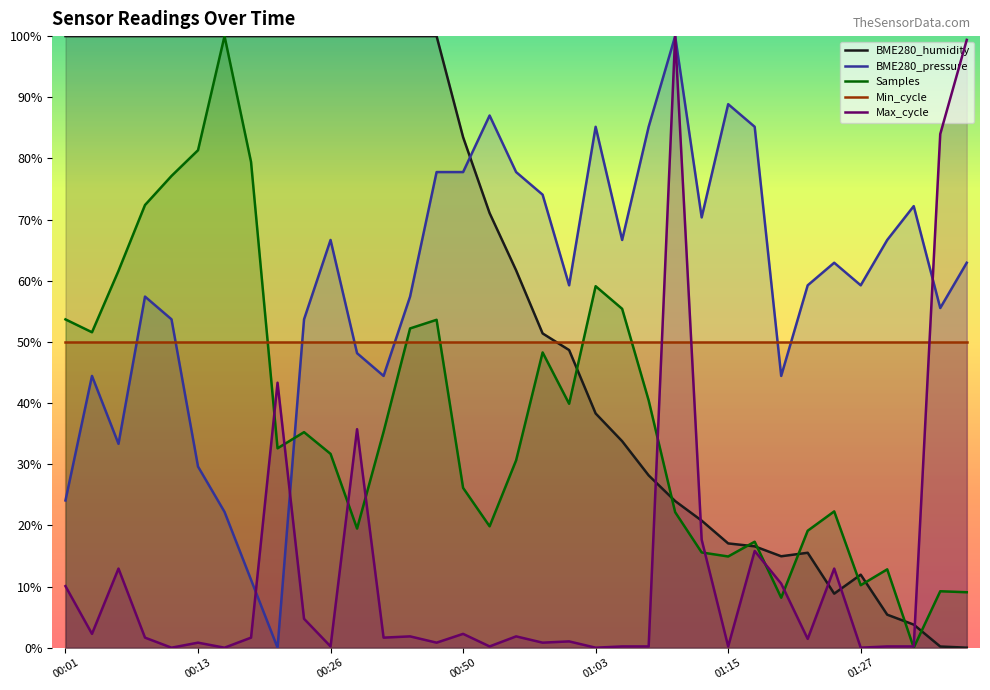

What is the difference between the Max_cycle values at 7 and 27?

8.8